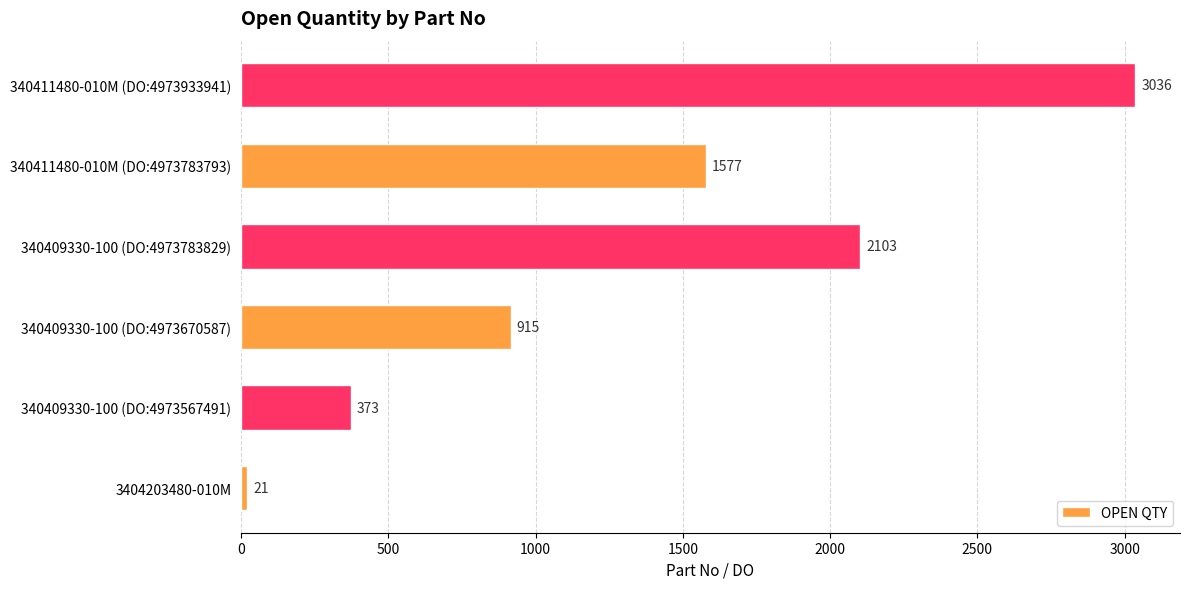

The value at 340411480-010M (DO:4973783793) is 2569. True or false?

False